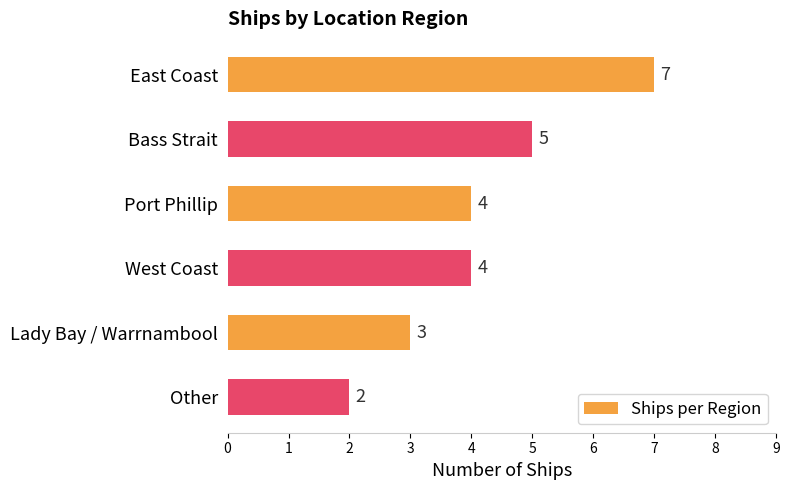

What is the greatest value displayed?

7